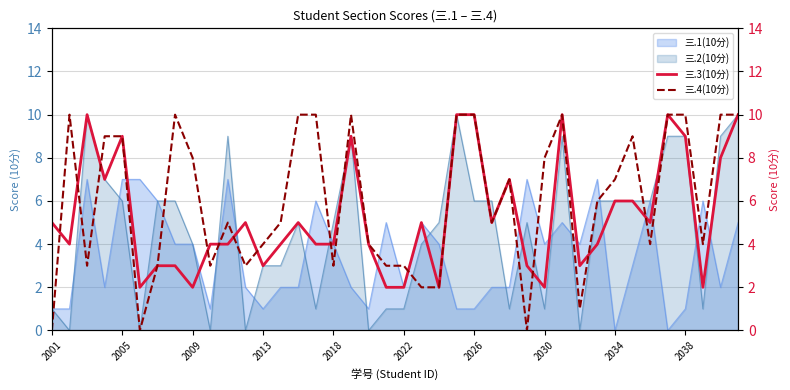

True or false: 三.3(10分) has a value of 1 at 30.

False